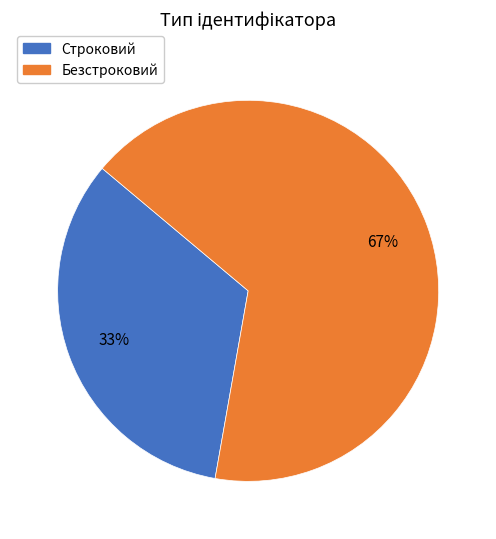

Is the sum of Безстроковий and Строковий greater than half?

Yes